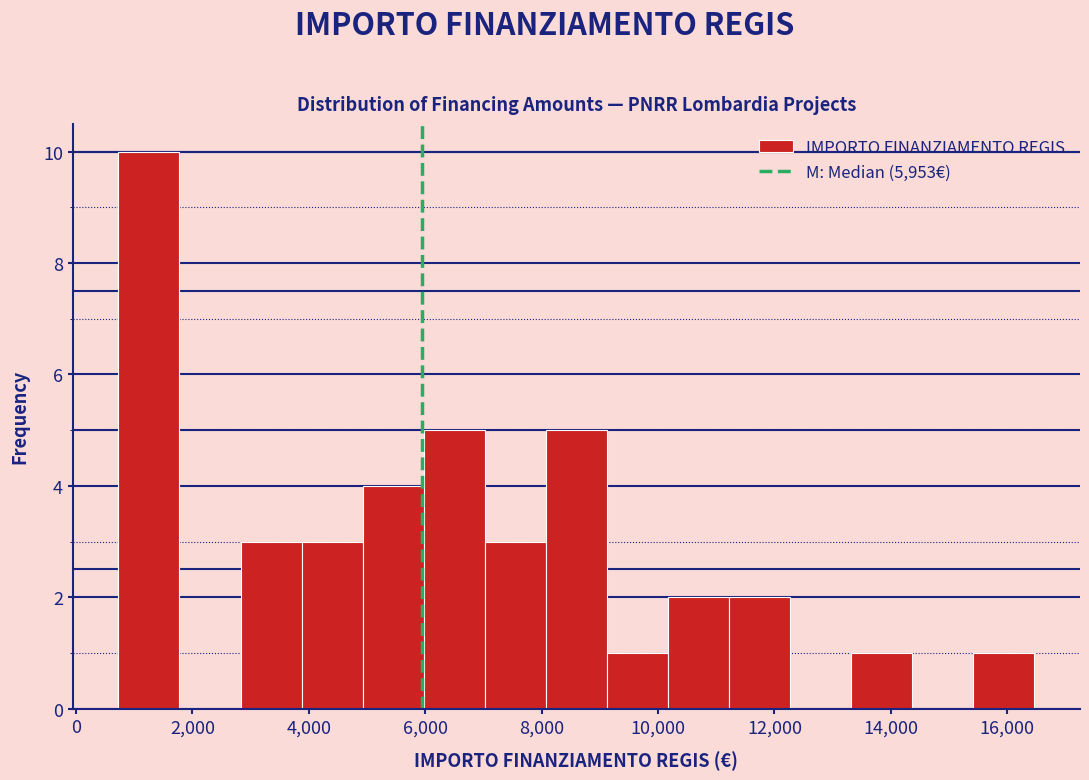

Reading left to right, list every bar in this chart as the range it spans on the x-axis followed by its height. Neither the bar edges nor the heights are printed on the chart, so give them approximately, as read against the axes.

800 to 1800: 10
1800 to 2800: 0
2800 to 3800: 3
3800 to 5000: 3
5000 to 6000: 4
6000 to 7000: 5
7000 to 8000: 3
8000 to 9200: 5
9200 to 10200: 1
10200 to 11200: 2
11200 to 12200: 2
12200 to 13400: 0
13400 to 14400: 1
14400 to 15400: 0
15400 to 16400: 1